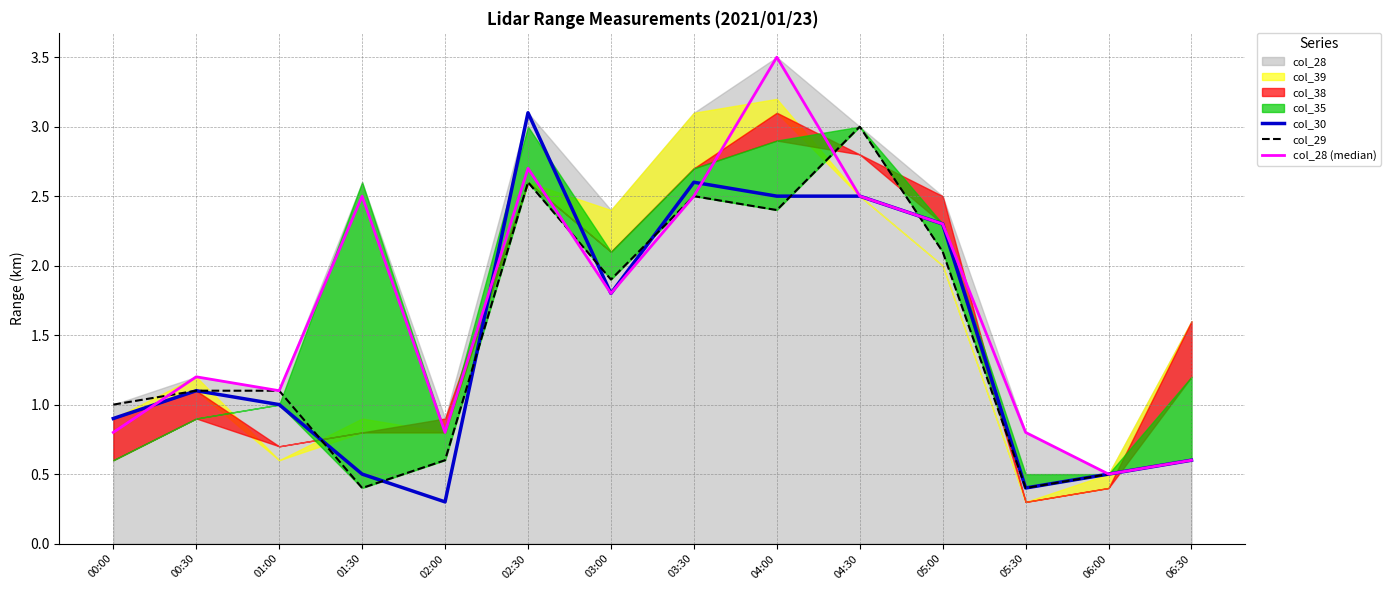

Rank the categories by col_30 value from lowest to highest.

02:00, 05:30, 01:30, 06:00, 06:30, 00:00, 01:00, 00:30, 03:00, 05:00, 04:00, 04:30, 03:30, 02:30